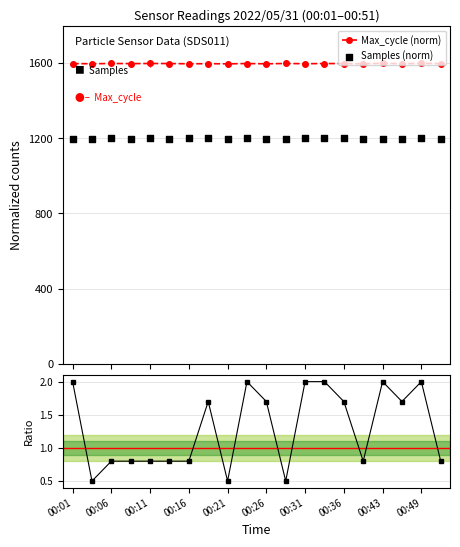

What is the value of the Max_cycle (norm) point at the 16th from the left?

1597.1